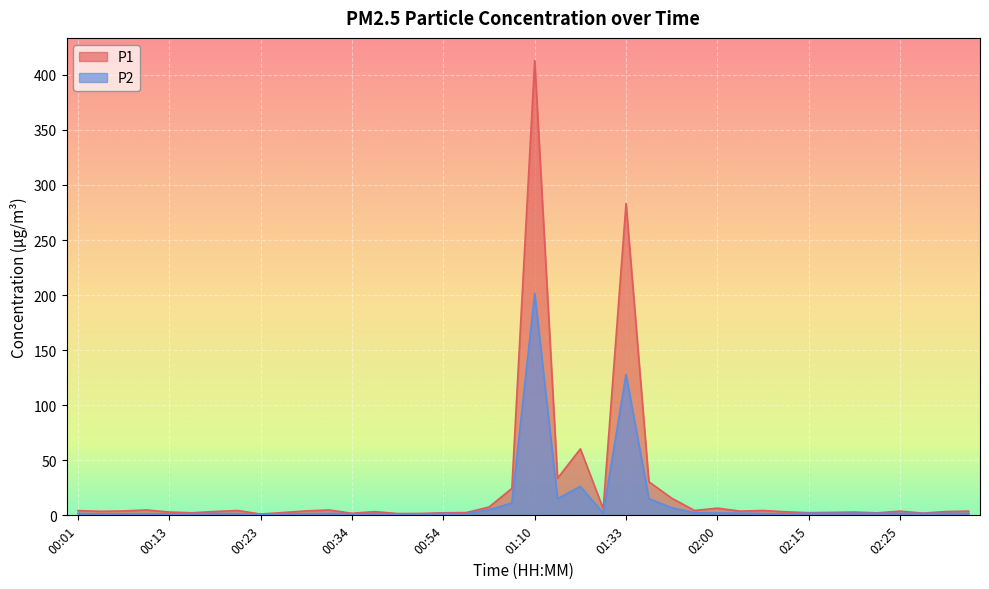

How many lines are shown in the chart?

2